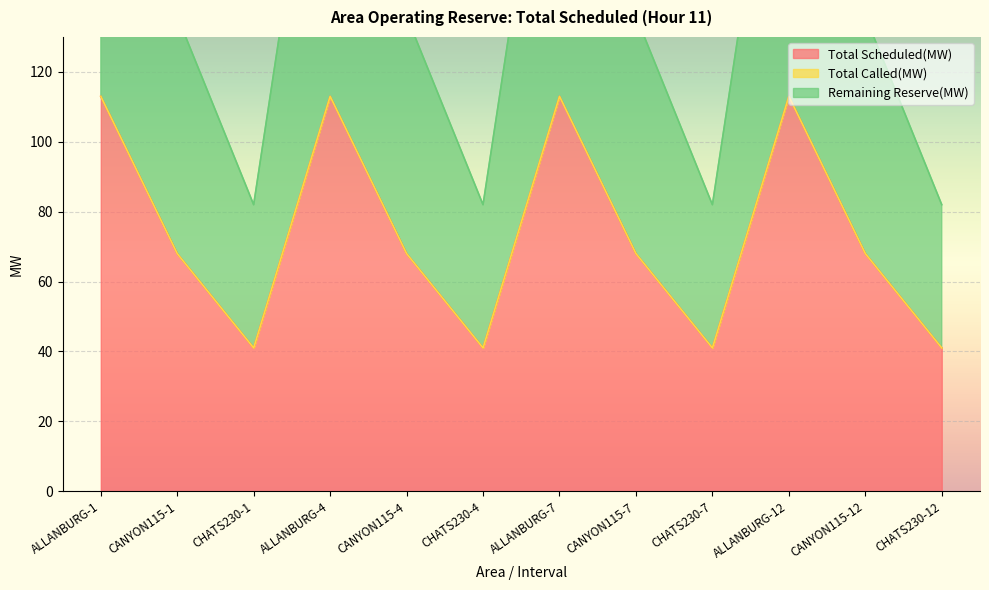

How many lines are shown in the chart?

2